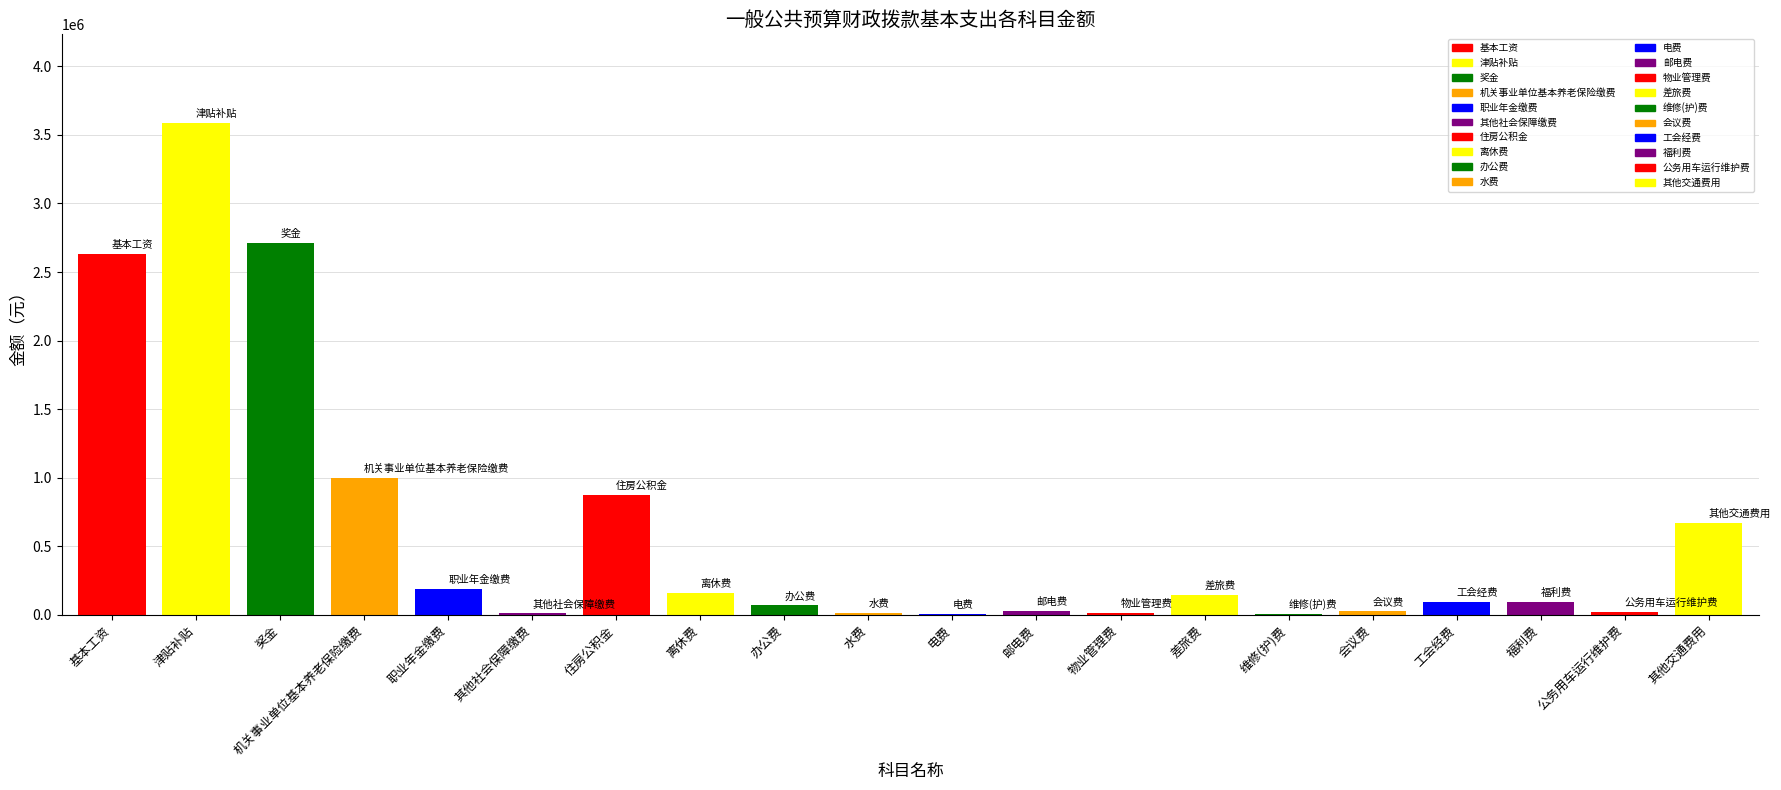

Reading right to left, list all the values displayed in this chart.

其他交通费用=669472.5	公务用车运行维护费=20443.9	福利费=93746.2	工会经费=90300.0	会议费=27952.0	维修(护)费=5000.0	差旅费=147448.0	物业管理费=14700.0	邮电费=30000.0	电费=6197.6	水费=10000.0	办公费=68777.5	离休费=157464.0	住房公积金=875500.0	其他社会保障缴费=9400.0	职业年金缴费=187159.6	机关事业单位基本养老保险缴费=999651.3	奖金=2709264.0	津贴补贴=3587709.0	基本工资=2630278.0